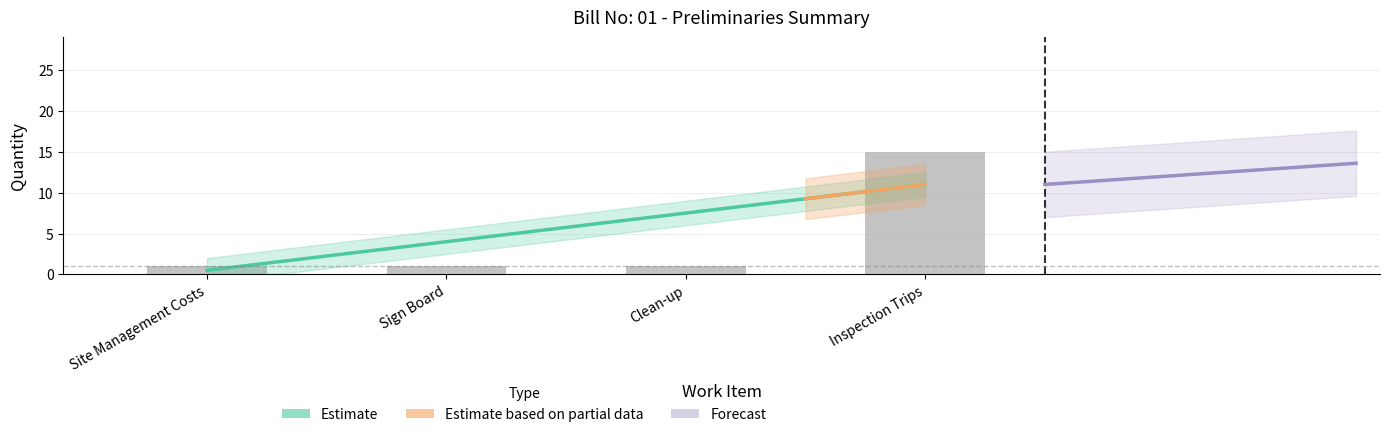

Is it true that the value at Sign Board is 1?

False